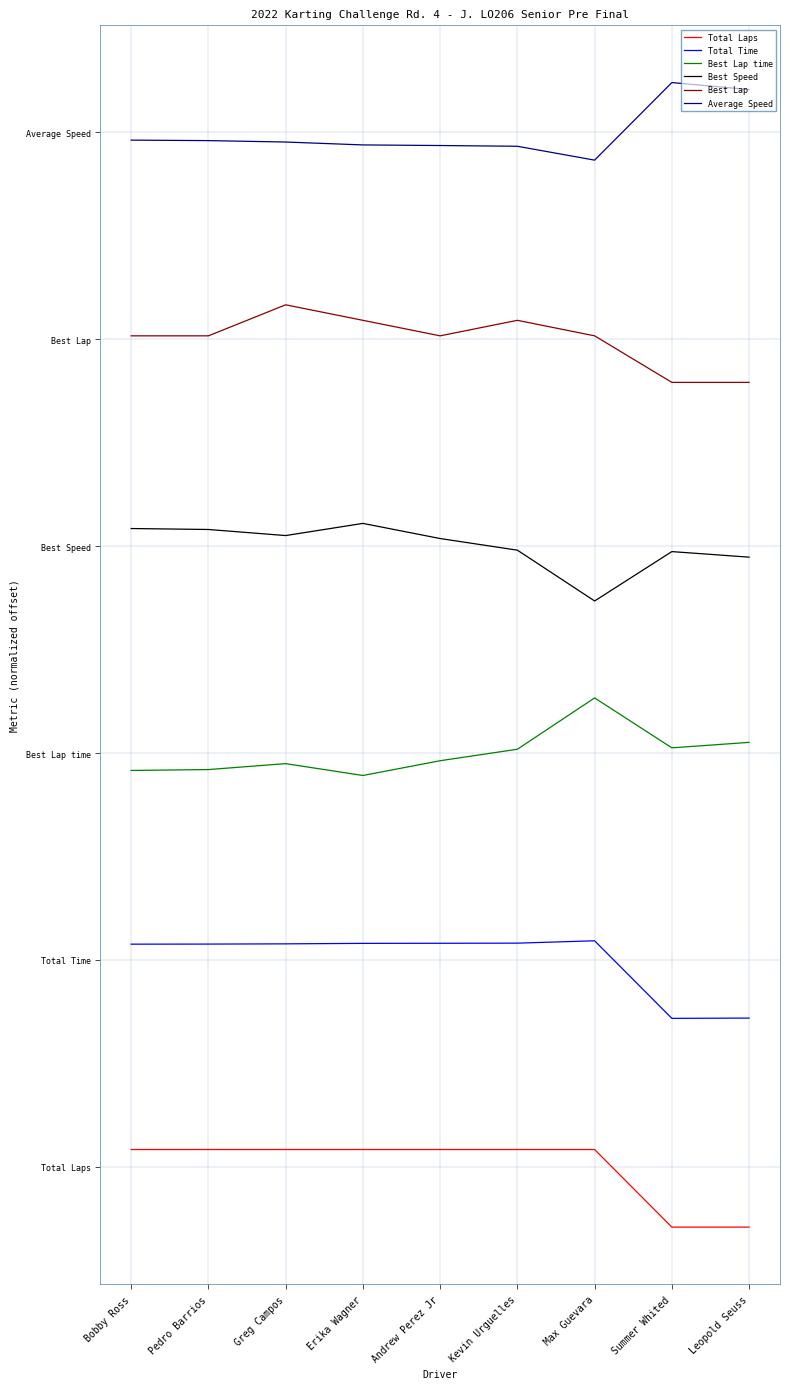

What is the label of the 4th point from the right?

Kevin Urguelles